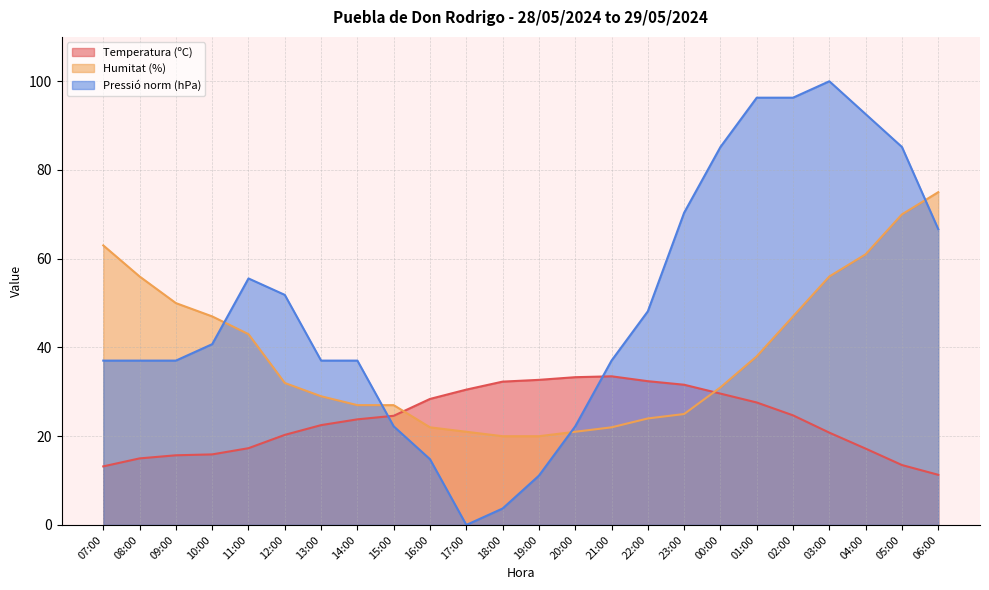

How many times do Temperatura (ºC) and Humitat (%) cross each other?

2